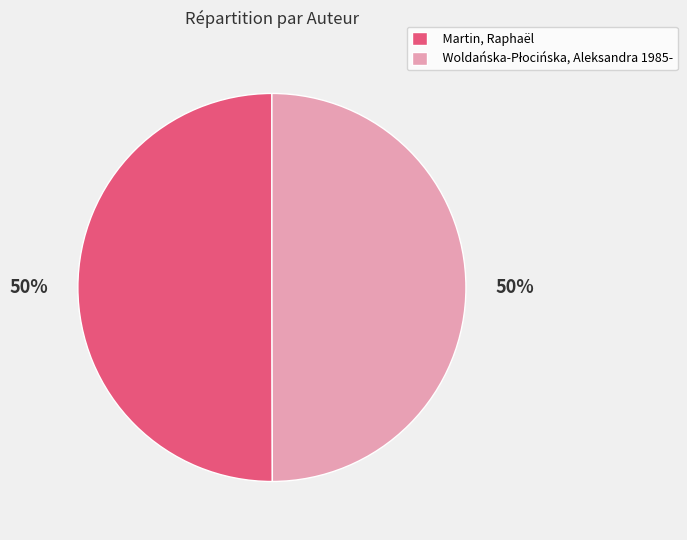

To the nearest percent, what portion does Martin, Raphaël represent?

50%